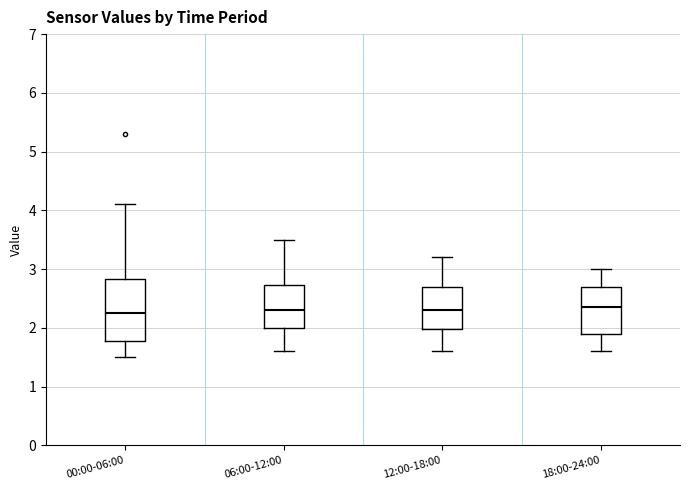

Where does the upper whisker of the box for 00:00-06:00 end on the y-axis? The values are not printed on the chart, so give them approximately, as read against the axis.

4.1